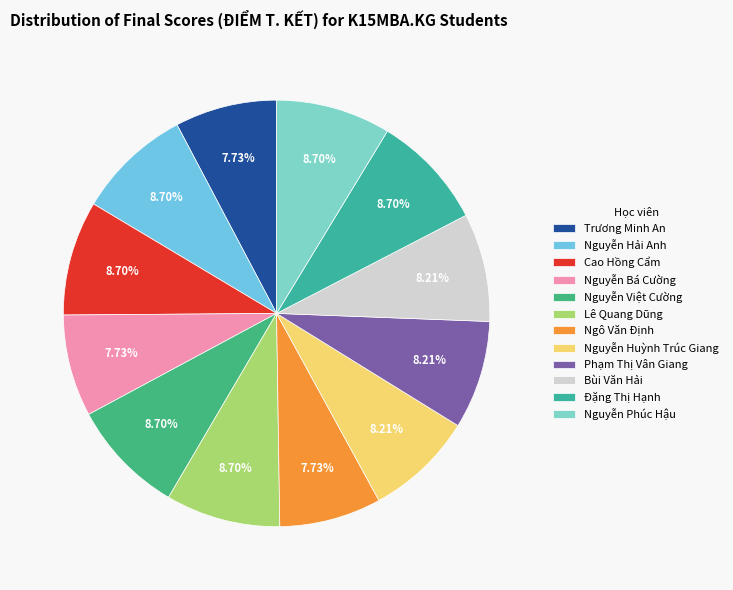

What is the change in value from Ngô Văn Định to Nguyễn Phúc Hậu?

+1.0